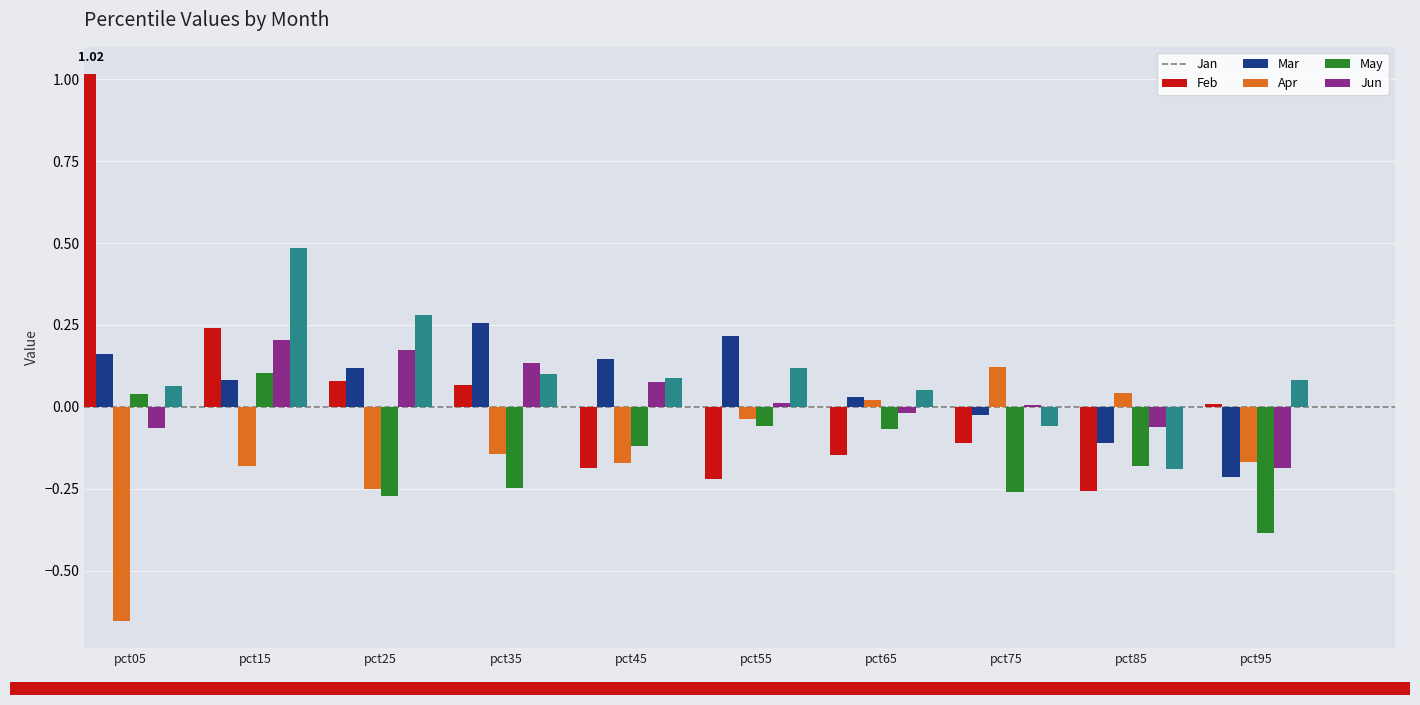

Is the value of Feb at pct35 greater than the value of Mar at pct65?

Yes